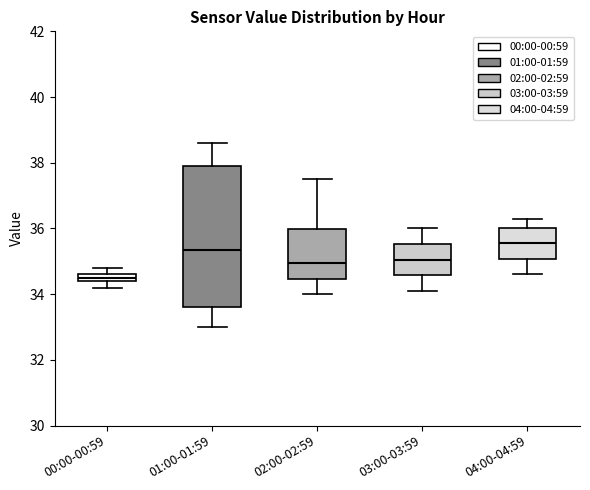

Where is the lower edge of the box for 01:00-01:59 on the y-axis? The values are not printed on the chart, so give them approximately, as read against the axis.

33.6